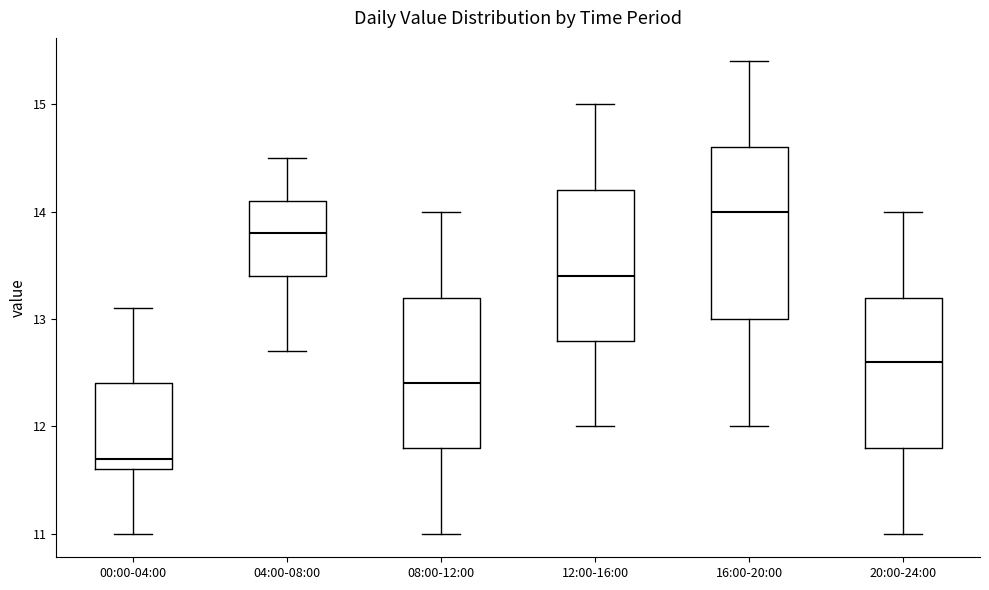

Where does the lower whisker of the box for 20:00-24:00 end on the y-axis? The values are not printed on the chart, so give them approximately, as read against the axis.

11.0